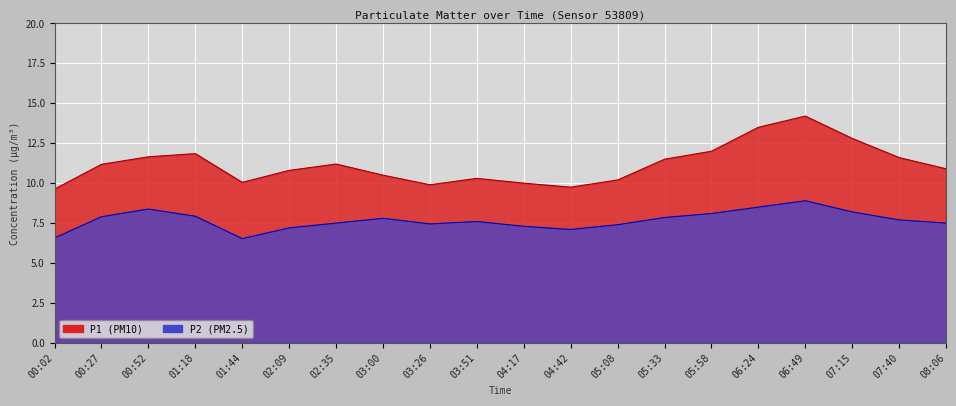

What is the difference between the maximum and second lowest values in the P1 series?

4.4